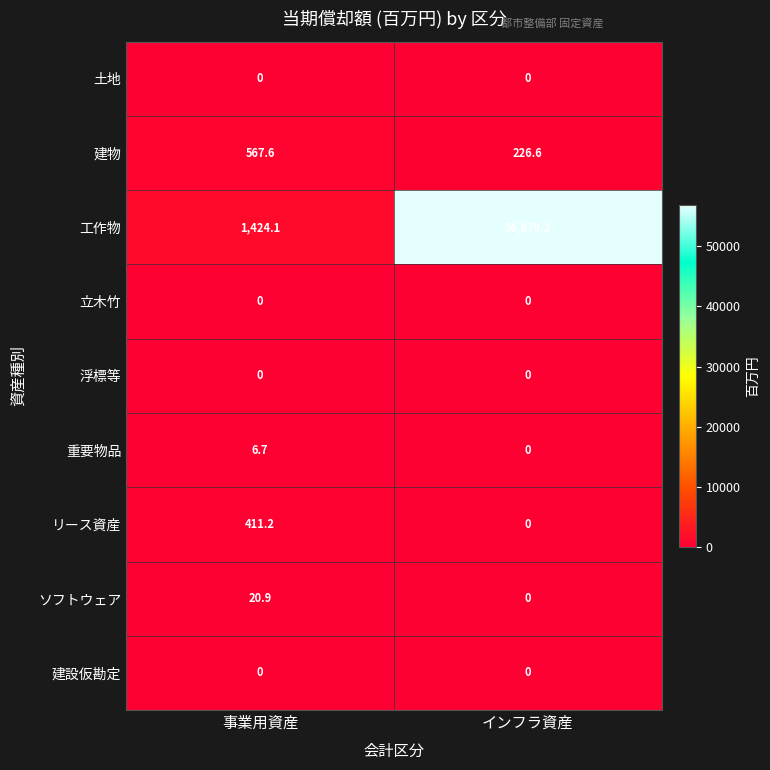

The value of 立木竹 at インフラ資産 is 0.0. True or false?

True